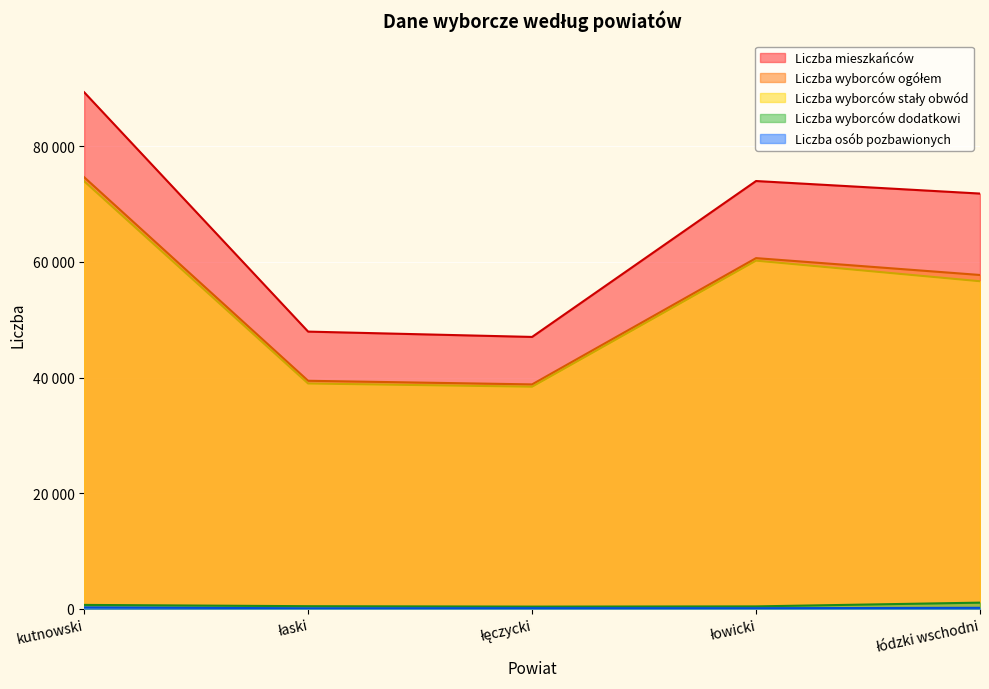

What is the total value across all series at łódzki wschodni?

187532